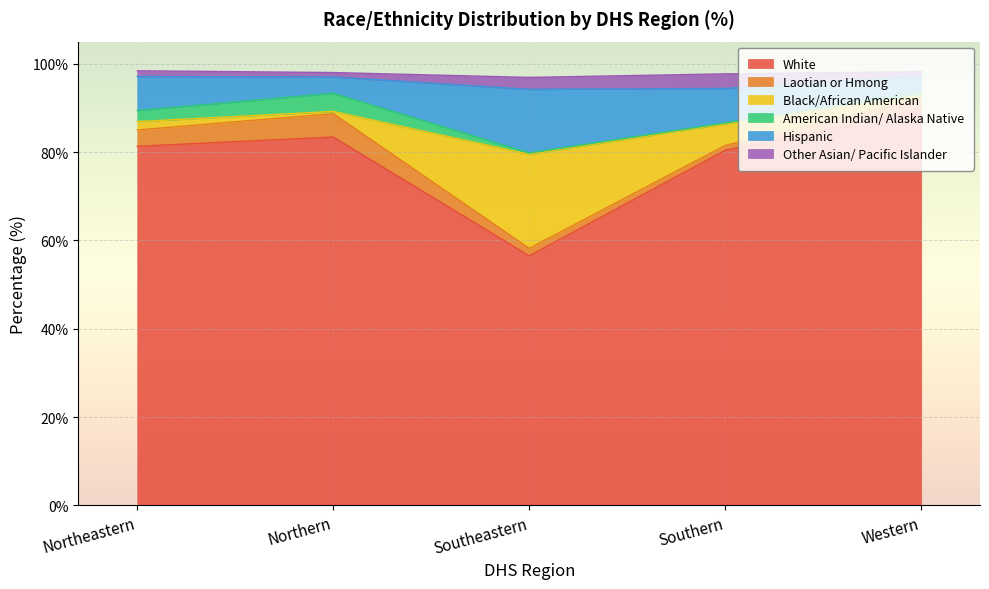

The White series shows 154.8 at Western. True or false?

False